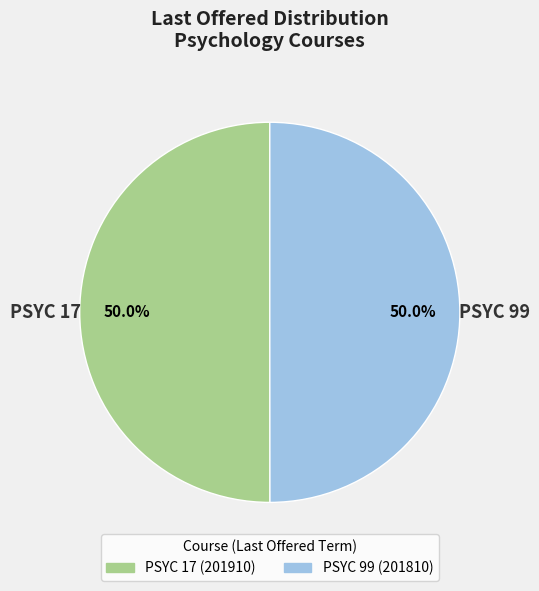

Approximately how many times larger is the value at PSYC 99 compared to PSYC 17?

1.0